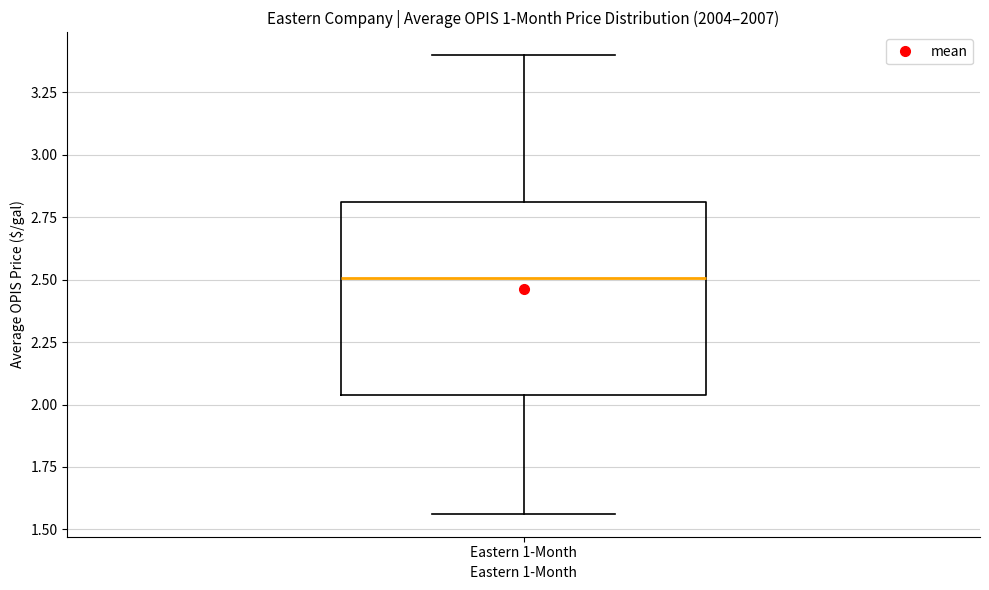

Transcribe this box plot: give where the median line is, the range the box spans, and where the two whiskers end, as read against the y-axis. The values are not printed on the chart, so give them approximately, as read against the axis.

median 2.50, box 2.05 to 2.80, whiskers 1.55 to 3.40